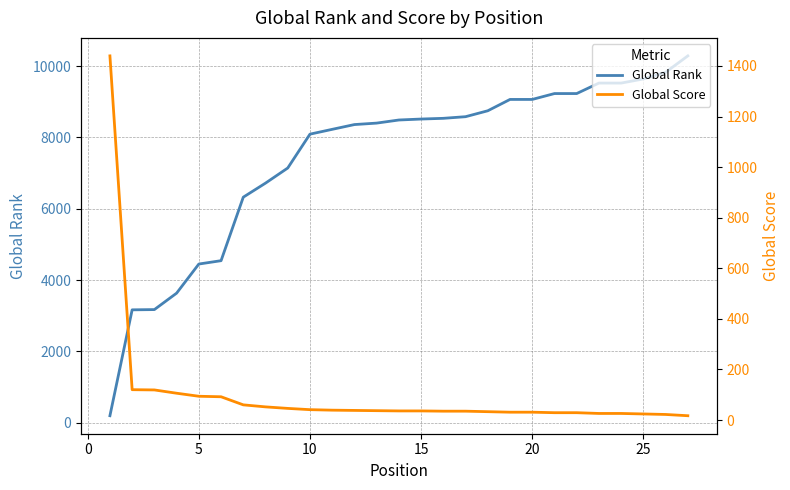

Read the Global Score value at 10, to the nearest 50.

50